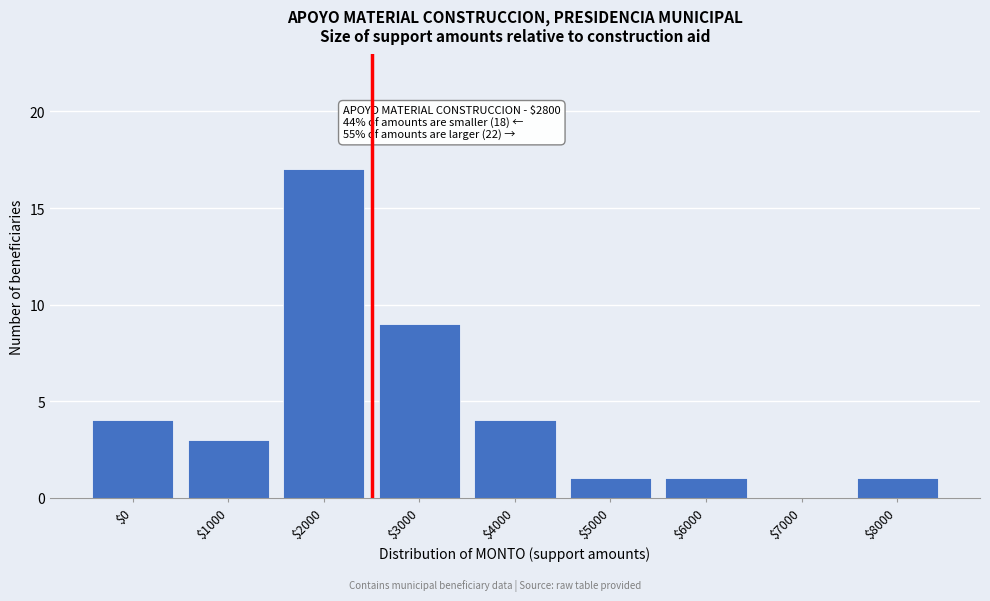

True or false: the data shows 2 at $4000.

False